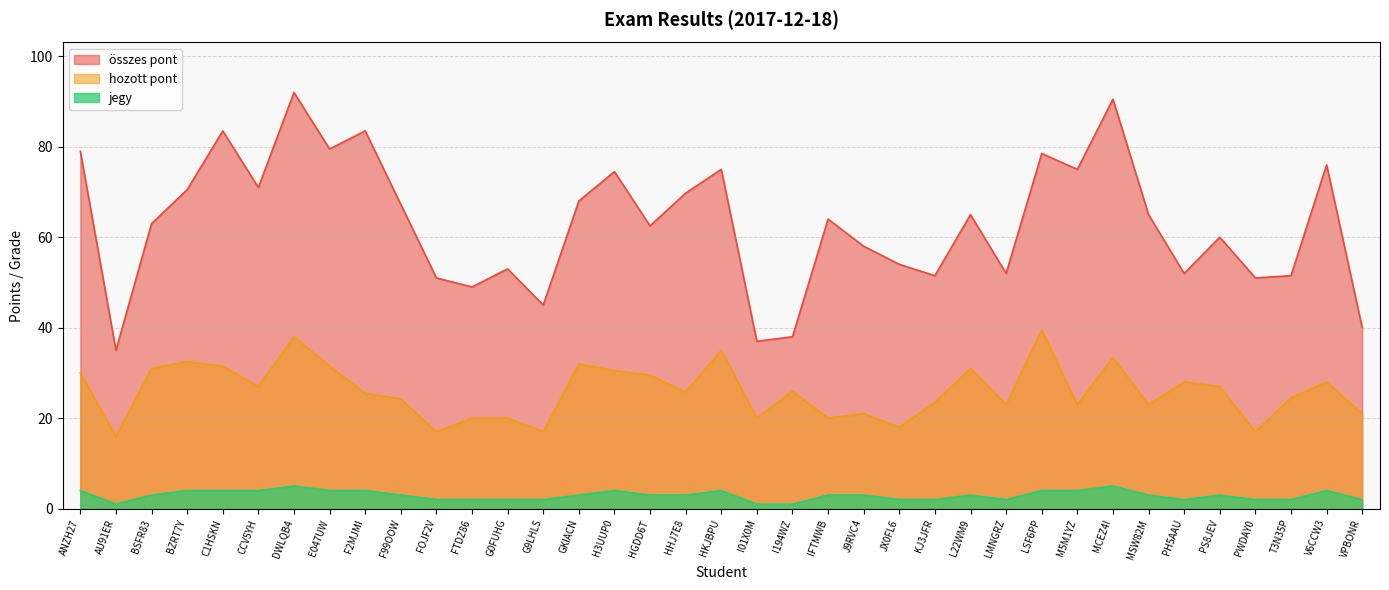

How many distinct data groups are displayed?

3